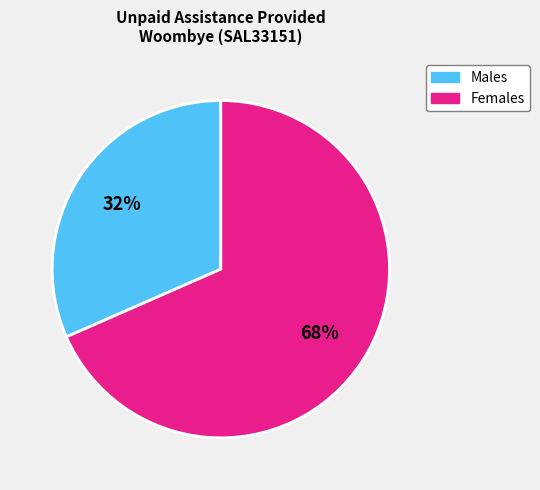

Approximately how many times larger is the value at Males compared to Females?

0.5